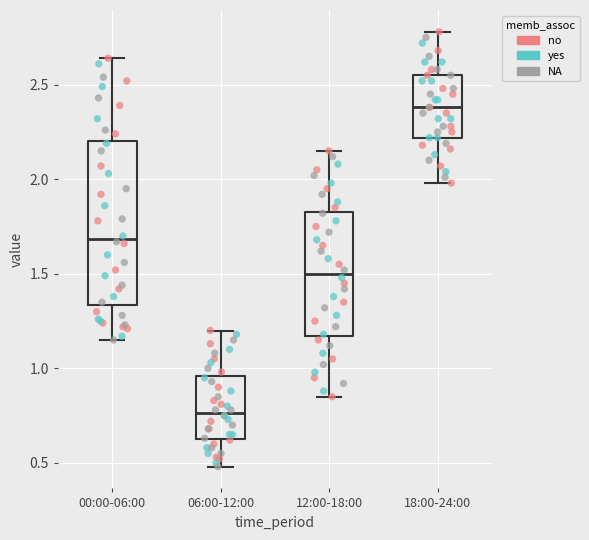

Reading left to right, transcribe this box plot: for each box, give where its median line is, the range the box spans, and where its two whiskers end, as read against the y-axis. The values are not printed on the chart, so give them approximately, as read against the axis.

00:00-06:00: median 1.70, box 1.35 to 2.20, whiskers 1.15 to 2.65
06:00-12:00: median 0.75, box 0.65 to 0.95, whiskers 0.50 to 1.20
12:00-18:00: median 1.50, box 1.15 to 1.85, whiskers 0.85 to 2.15
18:00-24:00: median 2.40, box 2.20 to 2.55, whiskers 2.00 to 2.80